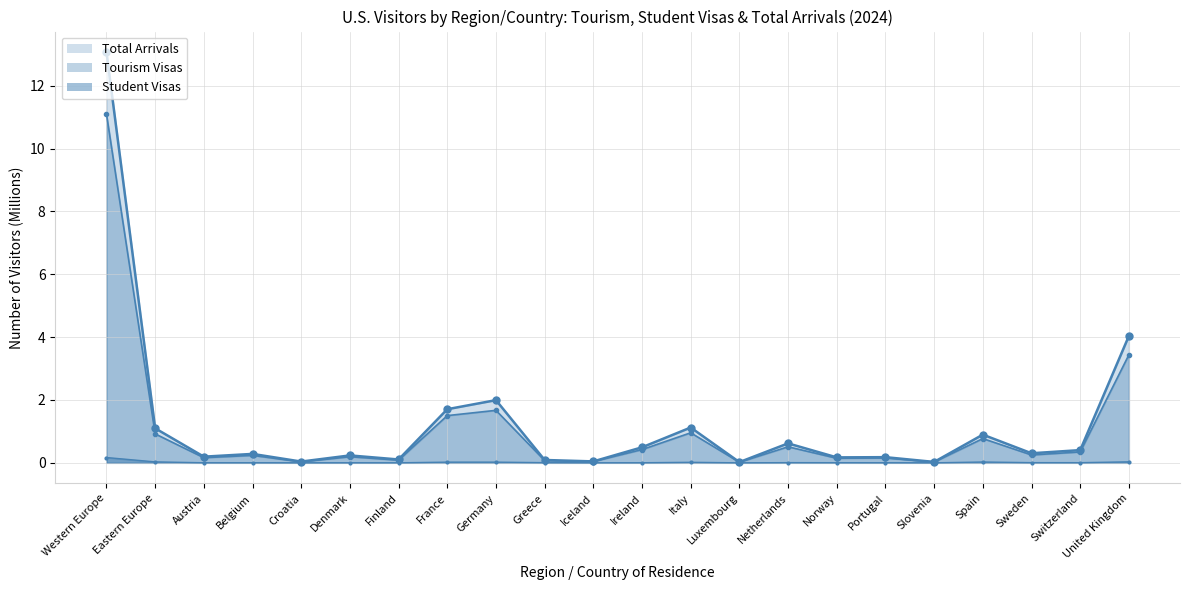

What are all the series names shown in the legend?

Tourism Visas, Student Visas, Total Arrivals